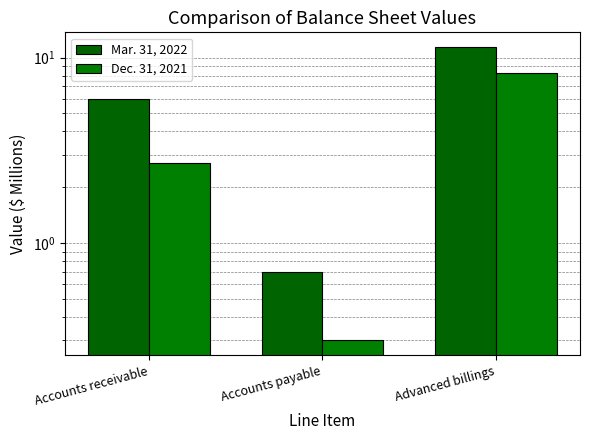

Reading right to left, transcribe all the data shown in this chart.

Mar. 31, 2022: Advanced billings=11.4	Accounts payable=0.7	Accounts receivable=6.0
Dec. 31, 2021: Advanced billings=8.3	Accounts payable=0.3	Accounts receivable=2.7